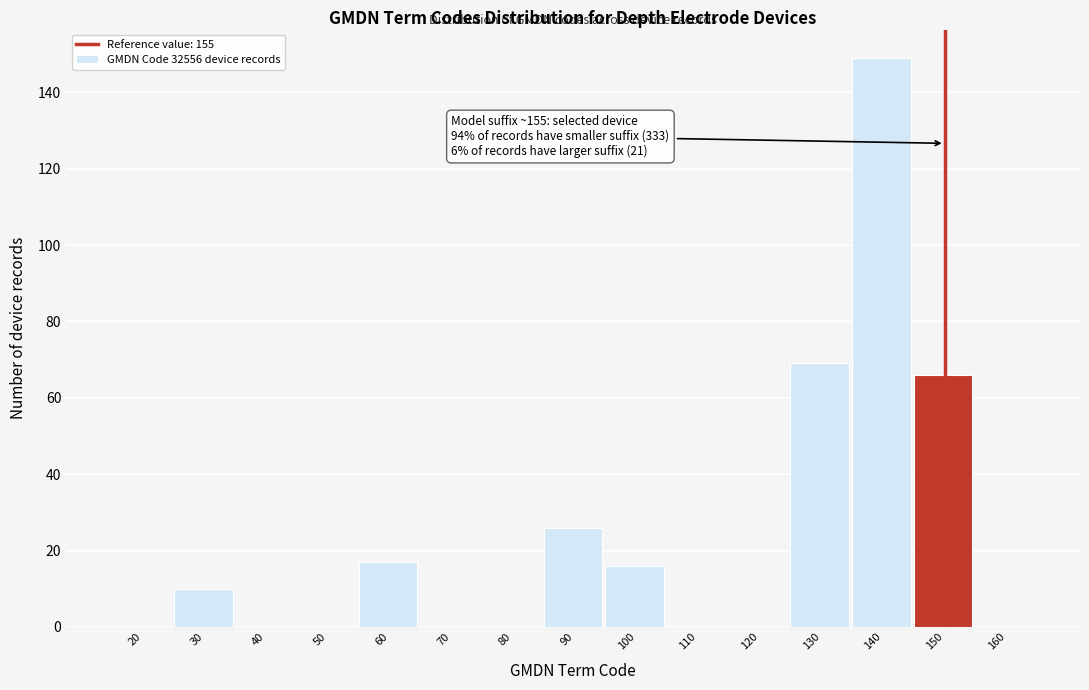

Reading left to right, what are all the values shown in this chart?

20=0	30=10	40=0	50=0	60=17	70=0	80=0	90=26	100=16	110=0	120=0	130=69	140=149	150=66	160=0